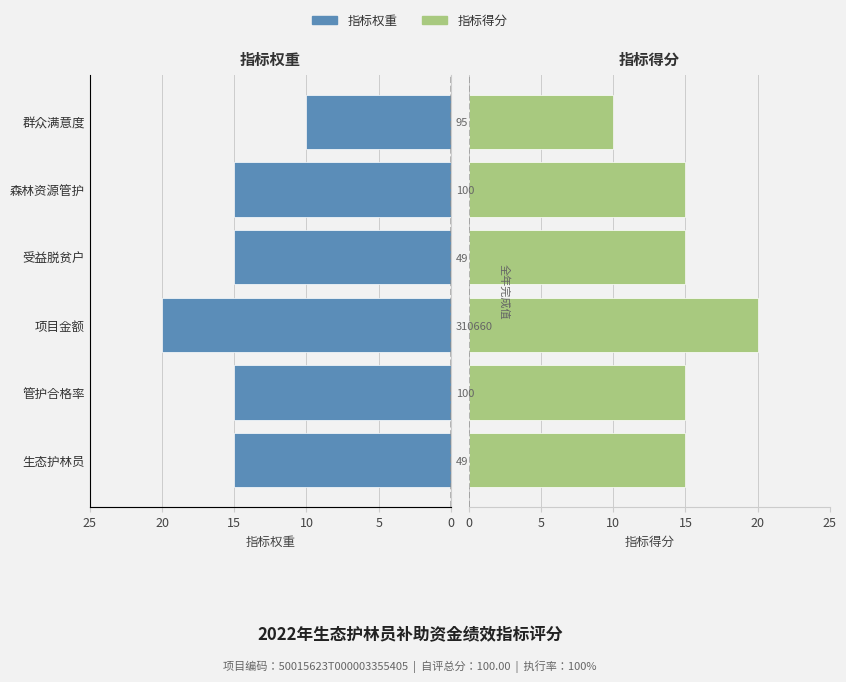

What are all the series names shown in the legend?

指标权重, 指标得分